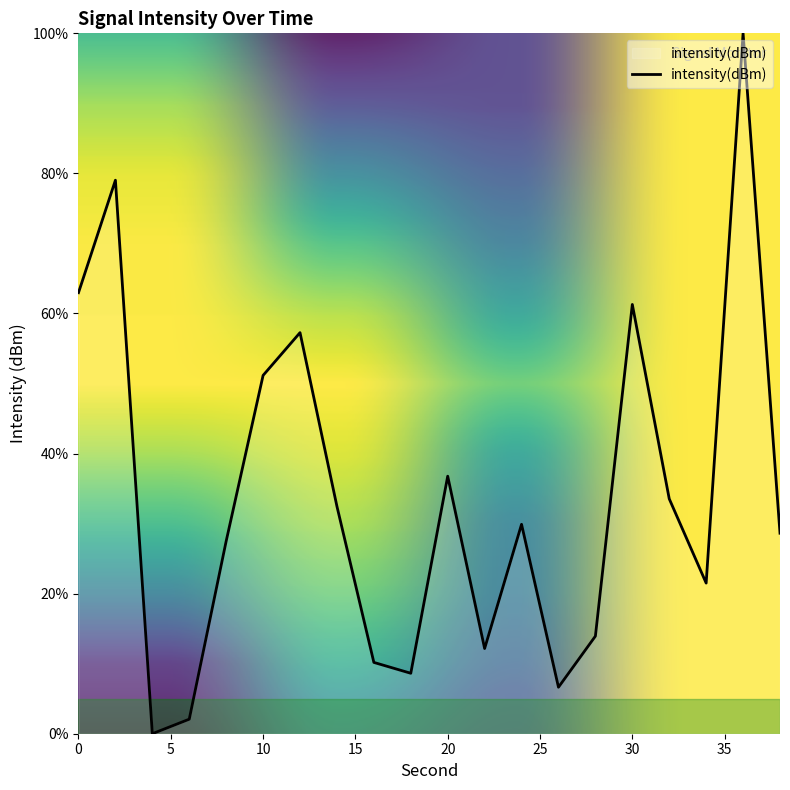

What is the difference between the maximum and minimum values?

100.0